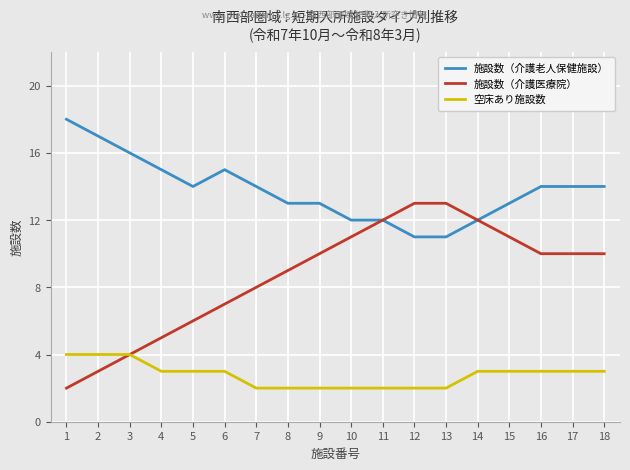

What is the difference between the second highest and second lowest values in the 空床あり施設数 series?

2